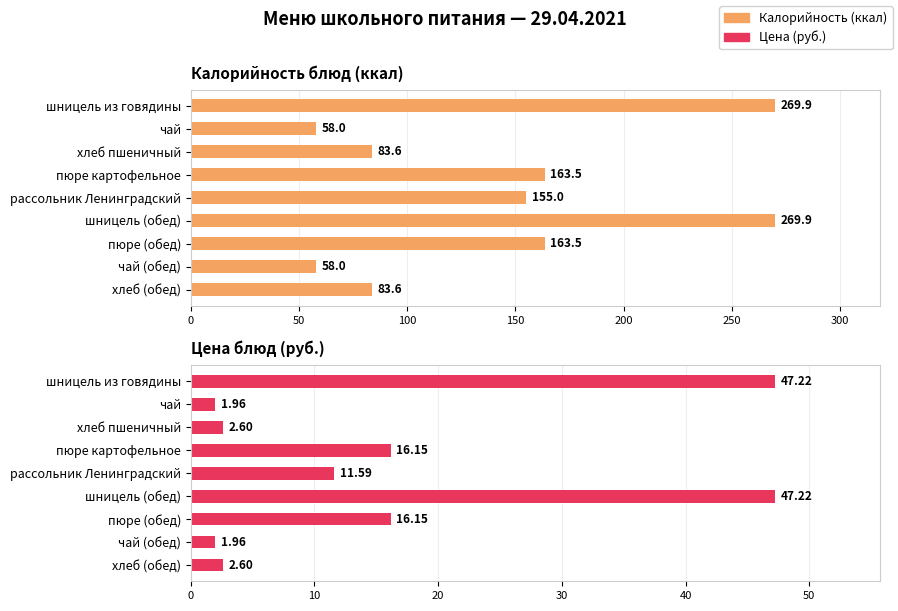

Reading left to right, transcribe all the data shown in this chart.

Калорийность: 269.9	58.0	83.6	163.5	155.0	269.9	163.5	58.0	83.6
Цена: 47.2	2.0	2.6	16.1	11.6	47.2	16.1	2.0	2.6